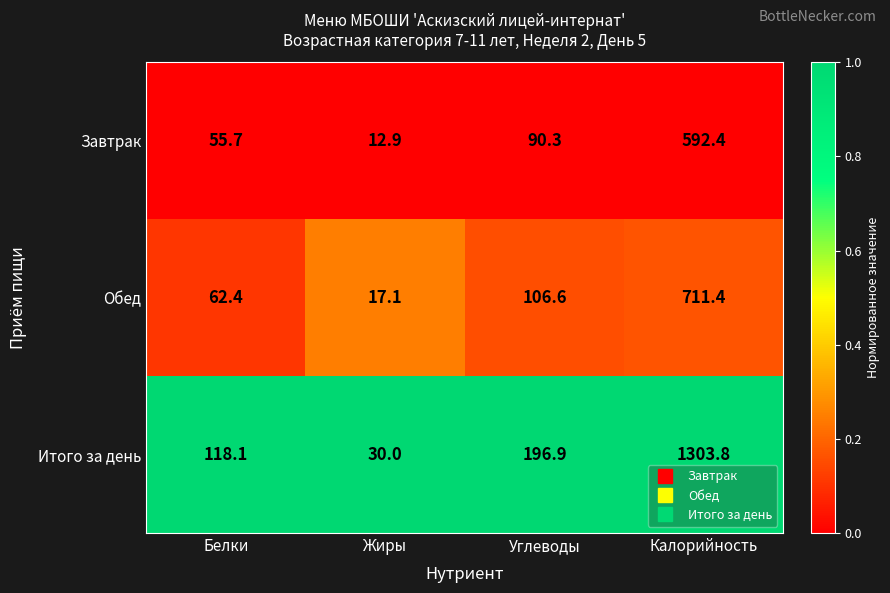

List the series in order of their peak value, highest first.

Итого за день, Обед, Завтрак